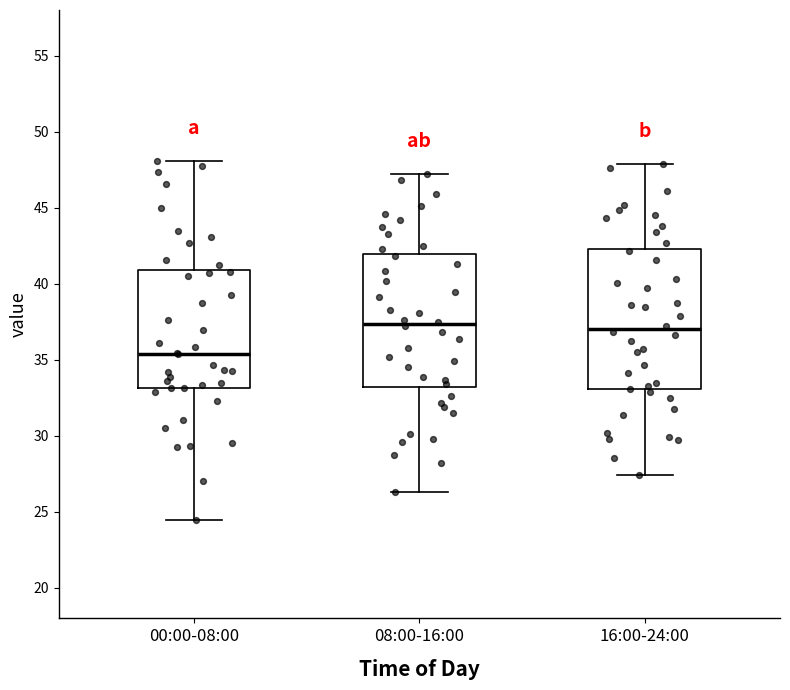

Where is the upper edge of the box for 08:00-16:00 on the y-axis? The values are not printed on the chart, so give them approximately, as read against the axis.

42.0